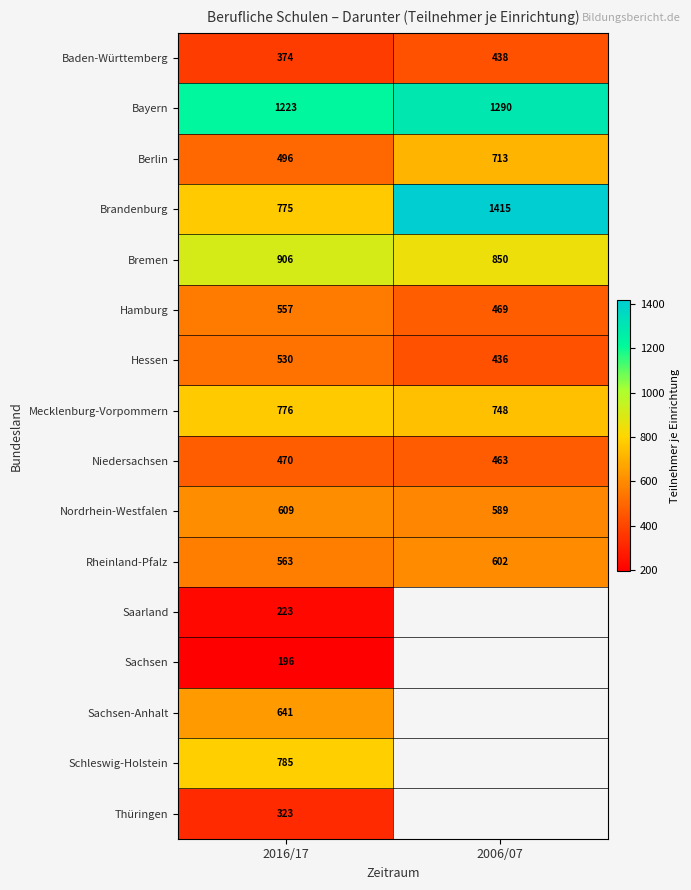

Is it true that Nordrhein-Westfalen equals 985 at 2016/17?

False